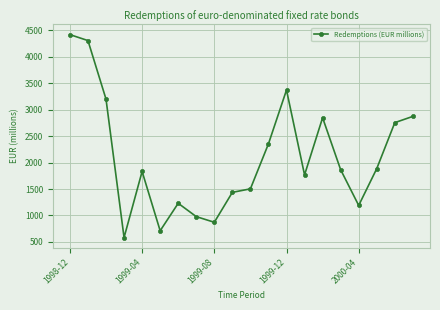

True or false: there are more than 0 points higher than both neighbors.

True